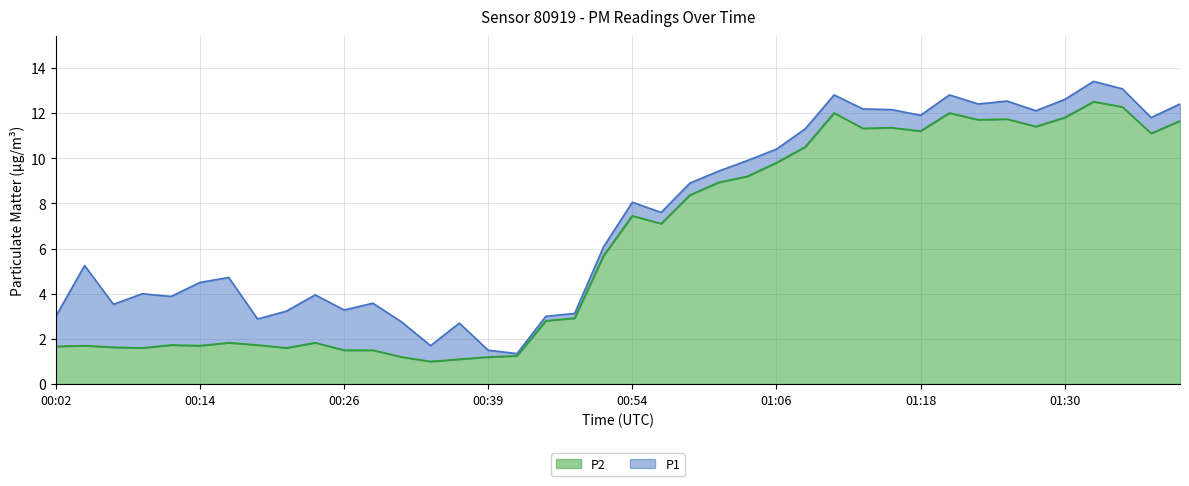

True or false: P2 and P1 intersect in this chart.

False